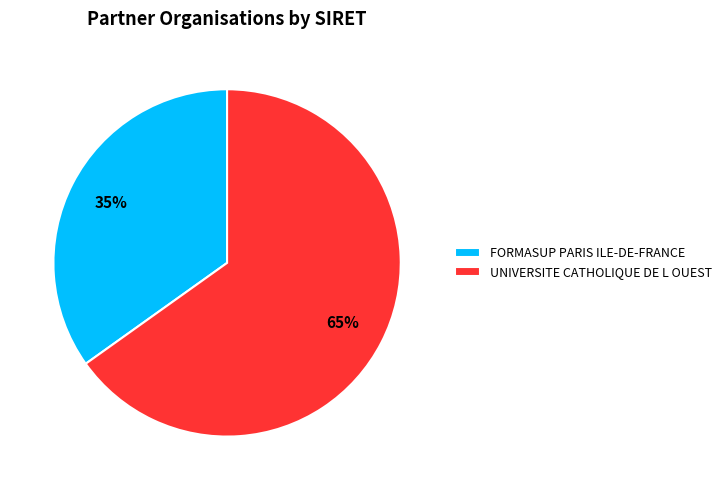

What percentage is the UNIVERSITE CATHOLIQUE DE L OUEST slice, to the nearest percent?

65%